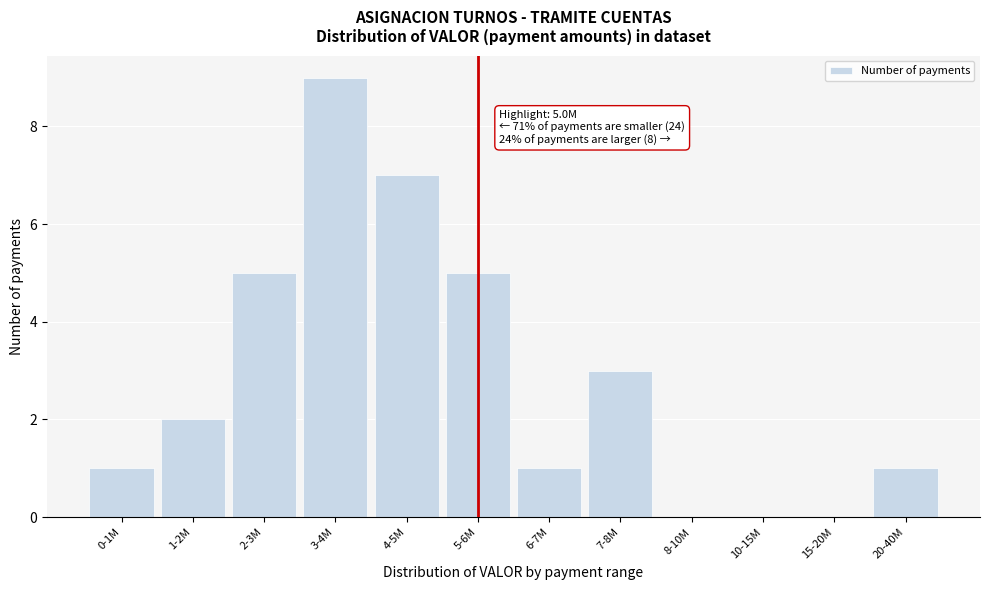

Reading left to right, list all the values displayed in this chart.

0-1M=1	1-2M=2	2-3M=5	3-4M=9	4-5M=7	5-6M=5	6-7M=1	7-8M=3	8-10M=0	10-15M=0	15-20M=0	20-40M=1